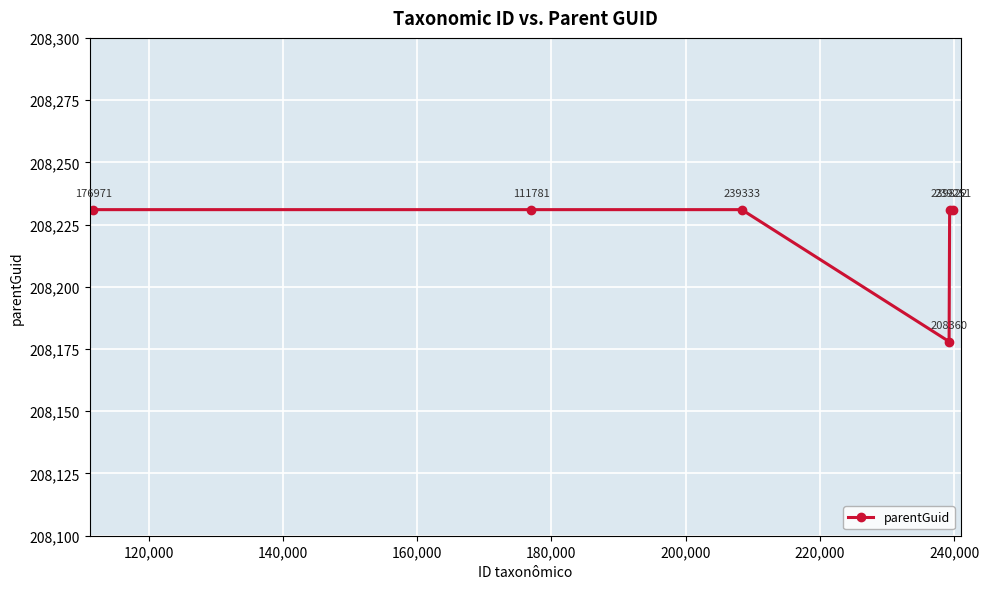

How many lines are shown in the chart?

1